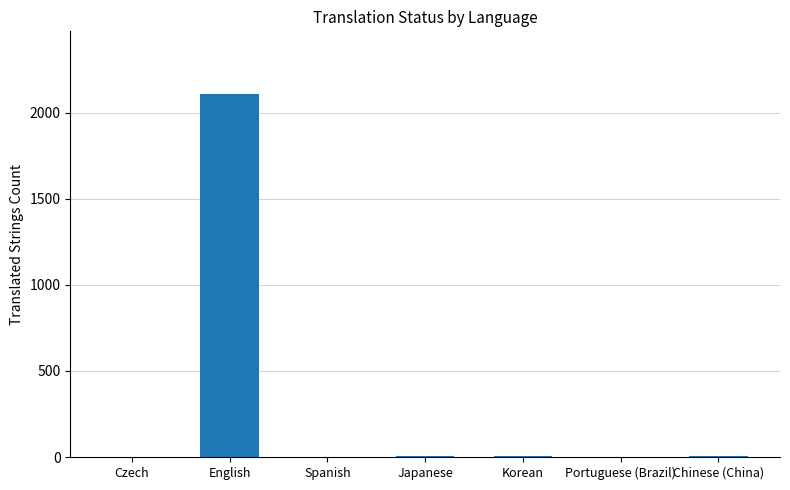

How many categories are shown in the chart?

7